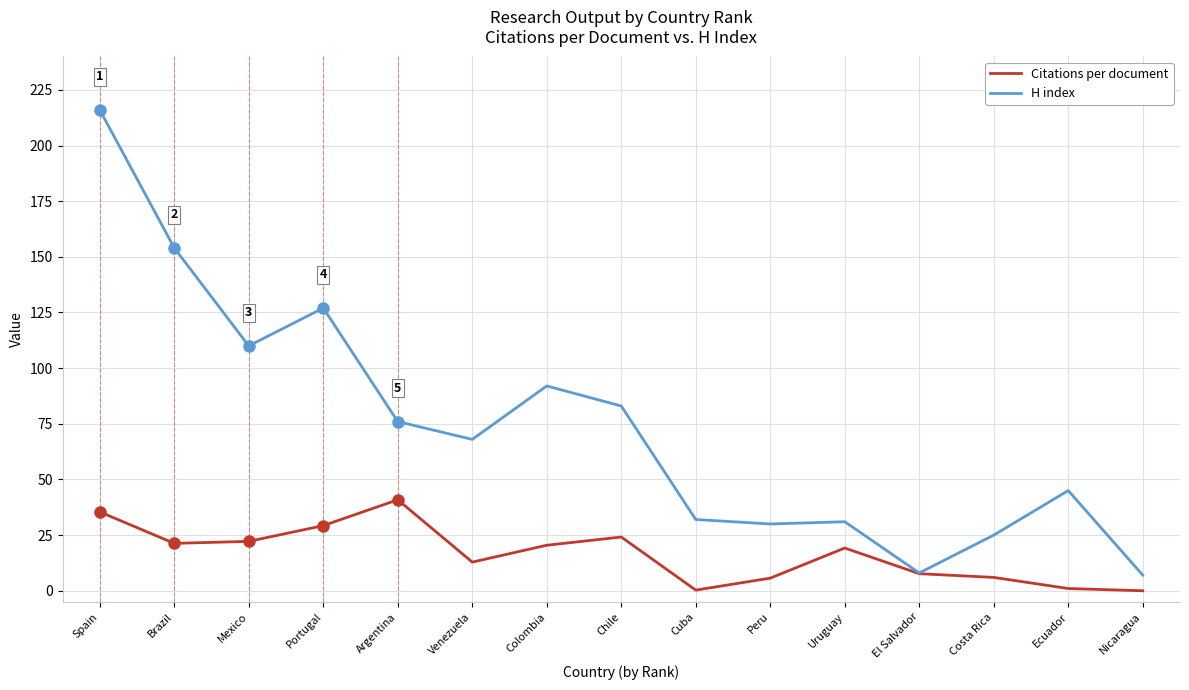

At which label does Citations per document reach its peak?

Argentina